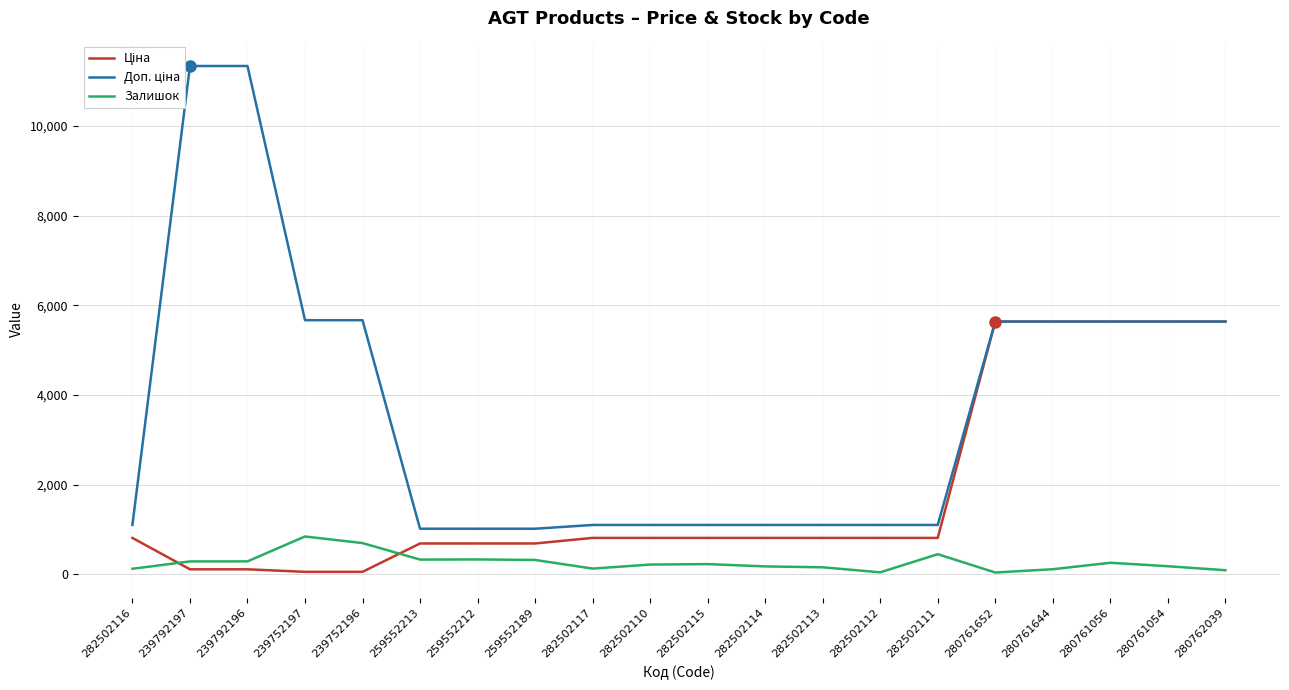

What is the sum of the Ціна values at 239752196 and 280761056?

5692.7